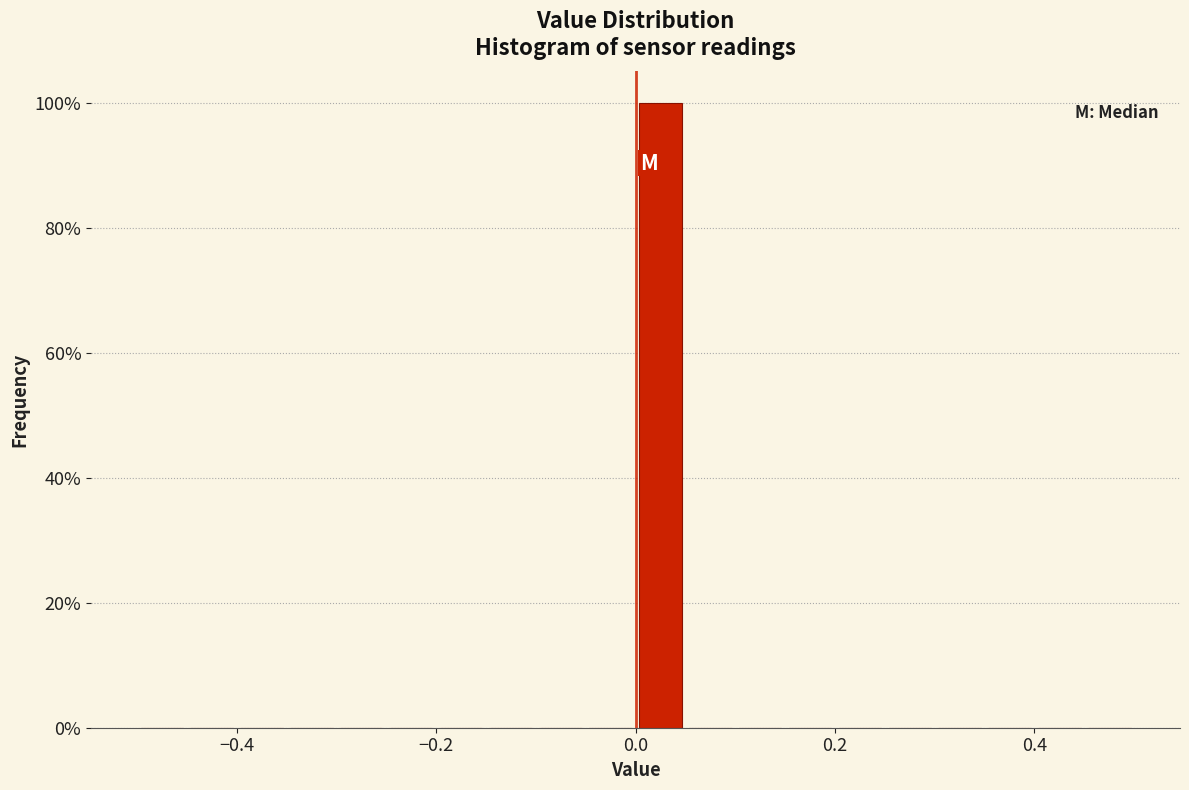

Read against the x-axis, roughly where is the centre of the tallest bar?

0.02